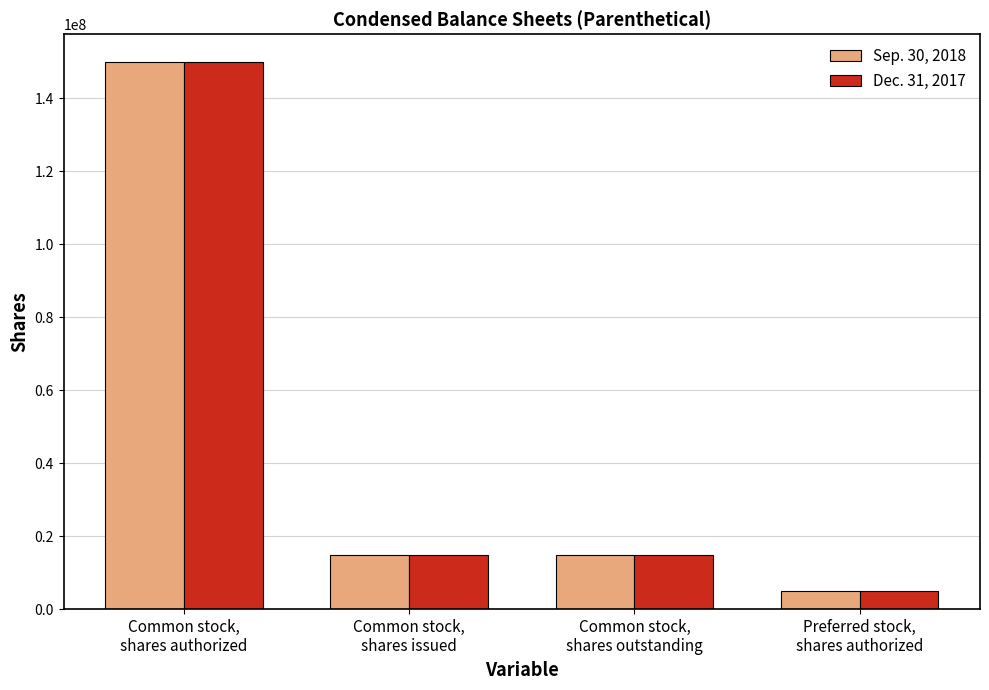

What is the label of the 3rd bar from the left?

Common stock,
shares outstanding